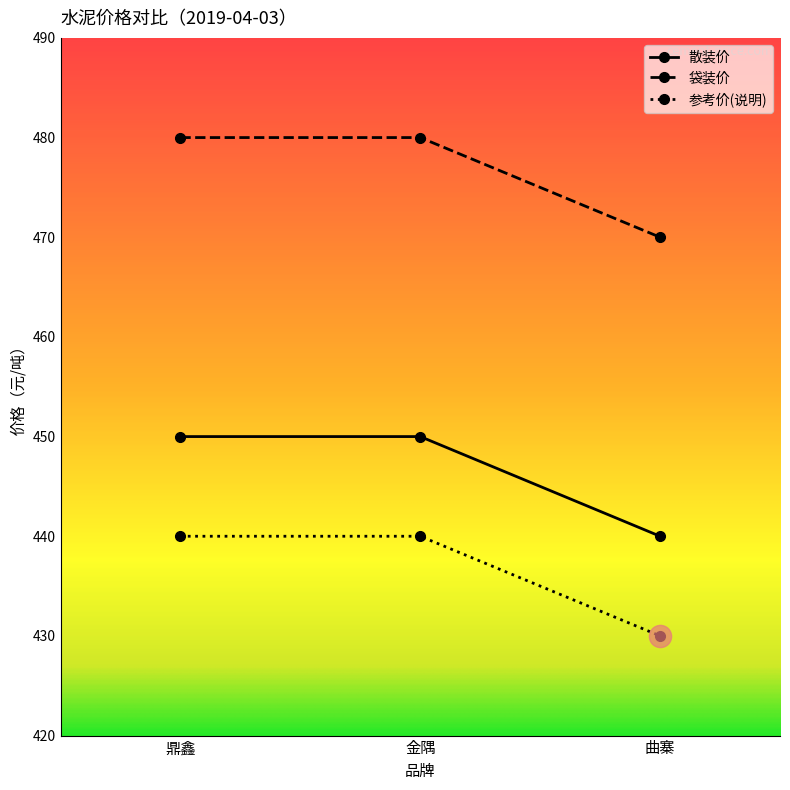

What is the approximate value of 参考价(说明) at 金隅?

440